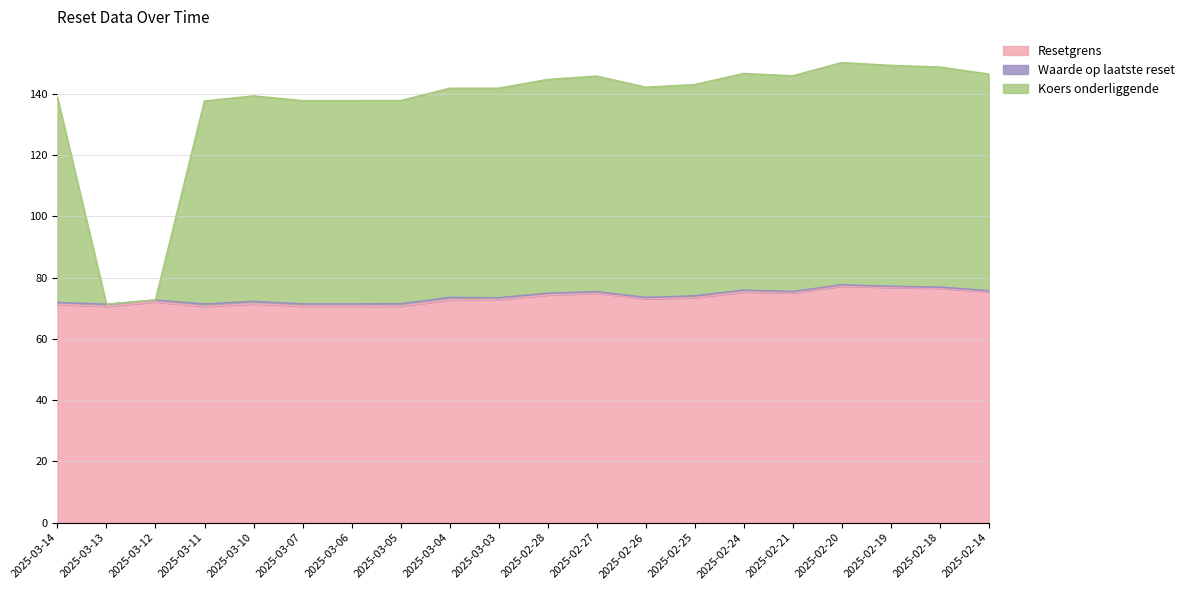

Which series has the widest spread of values?

Koers onderliggende